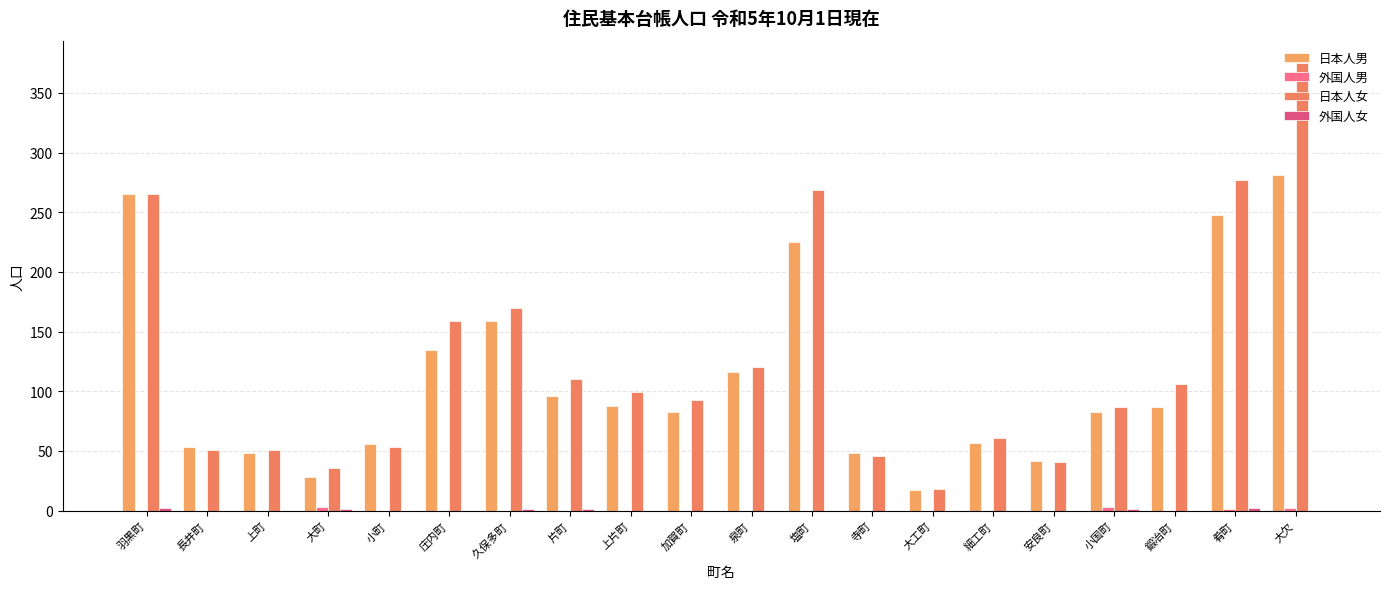

What is the difference between the maximum and second lowest values in the 外国人女 series?

2